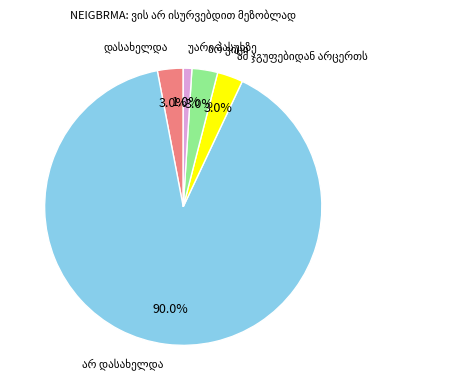

Is there a majority slice in this chart?

Yes